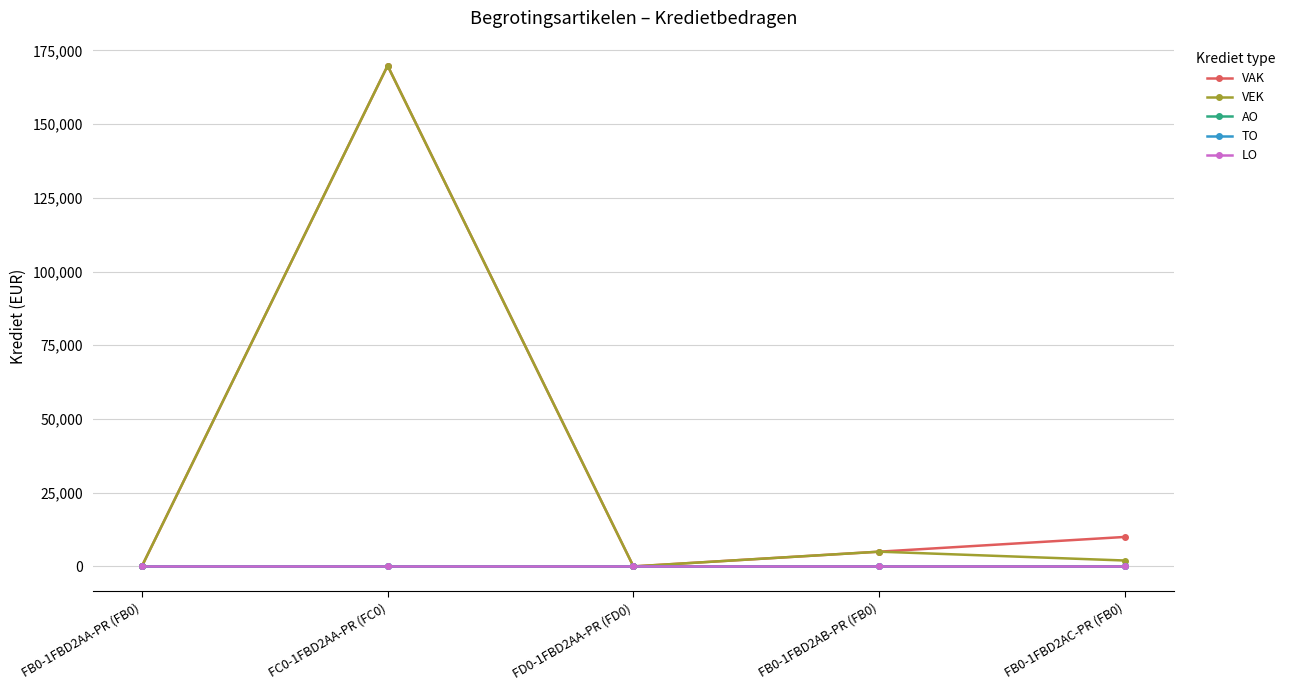

Rank the series at FD0-1FBD2AA-PR (FD0) from highest to lowest value.

VAK, VEK, AO, TO, LO